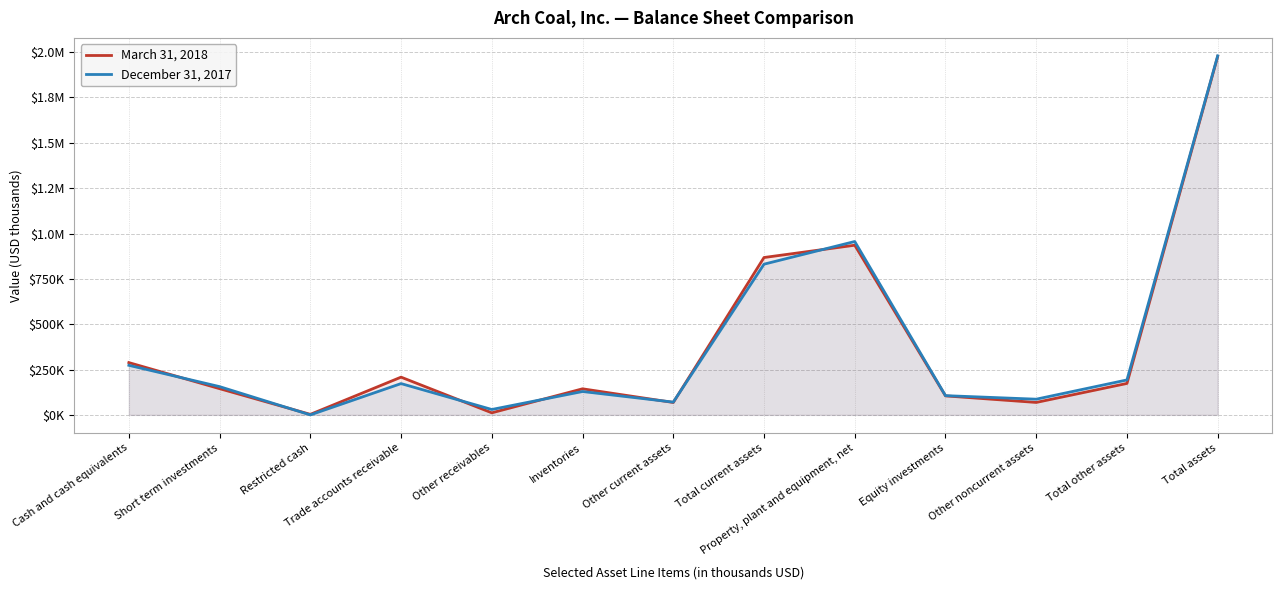

What is the average value of the March 31, 2018 series?

384194